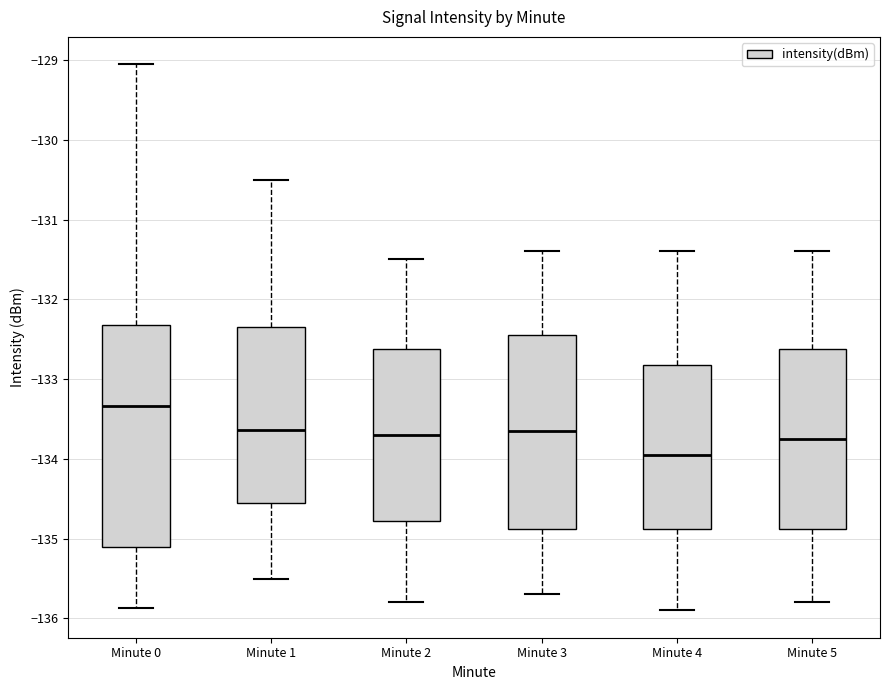

Reading left to right, transcribe this box plot: for each box, give where its median line is, the range the box spans, and where its two whiskers end, as read against the y-axis. The values are not printed on the chart, so give them approximately, as read against the axis.

Minute 0: median -133.3, box -135.1 to -132.3, whiskers -135.9 to -129.1
Minute 1: median -133.6, box -134.5 to -132.3, whiskers -135.5 to -130.5
Minute 2: median -133.7, box -134.8 to -132.6, whiskers -135.8 to -131.5
Minute 3: median -133.6, box -134.9 to -132.4, whiskers -135.7 to -131.4
Minute 4: median -133.9, box -134.9 to -132.8, whiskers -135.9 to -131.4
Minute 5: median -133.7, box -134.9 to -132.6, whiskers -135.8 to -131.4